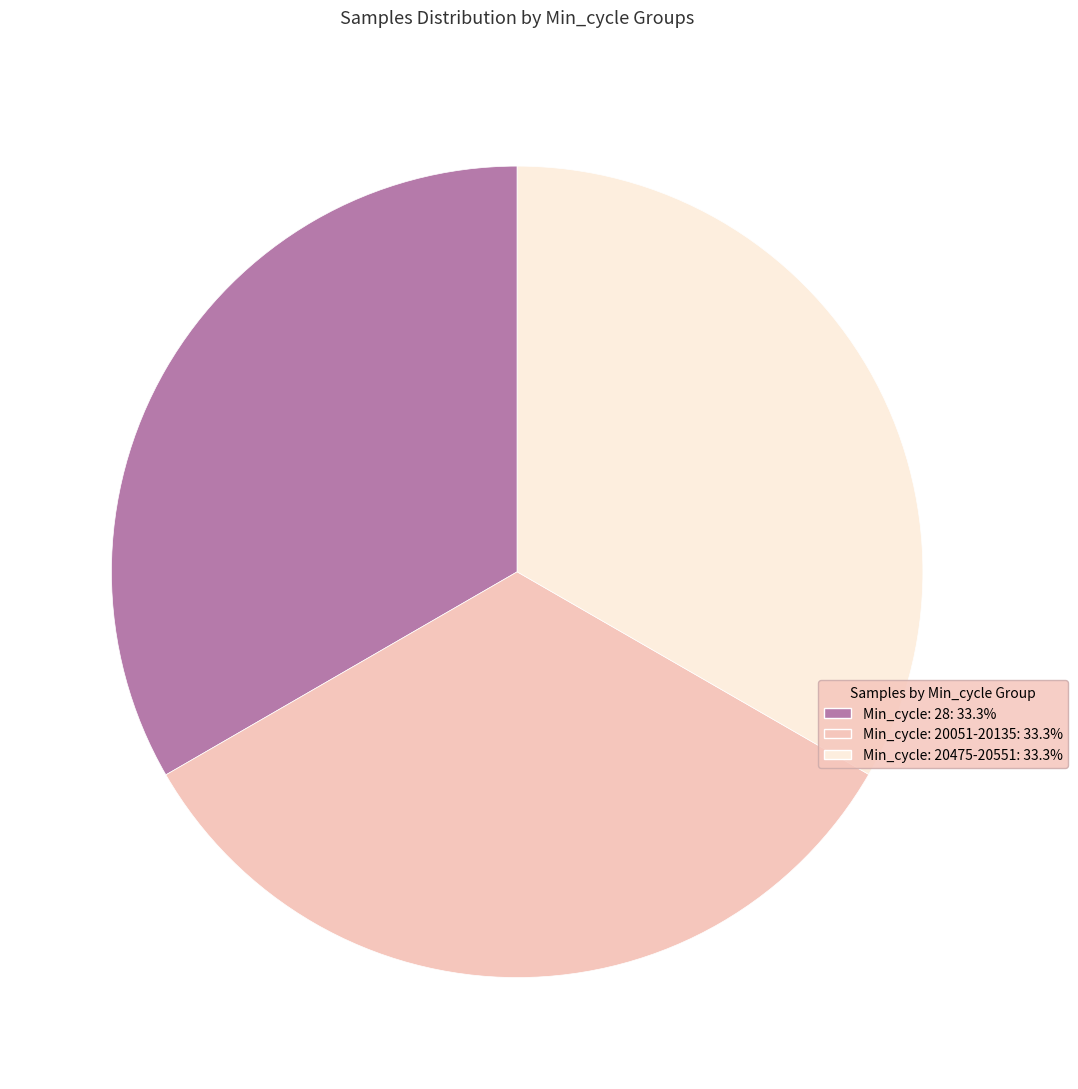

Does any single category account for the majority?

No